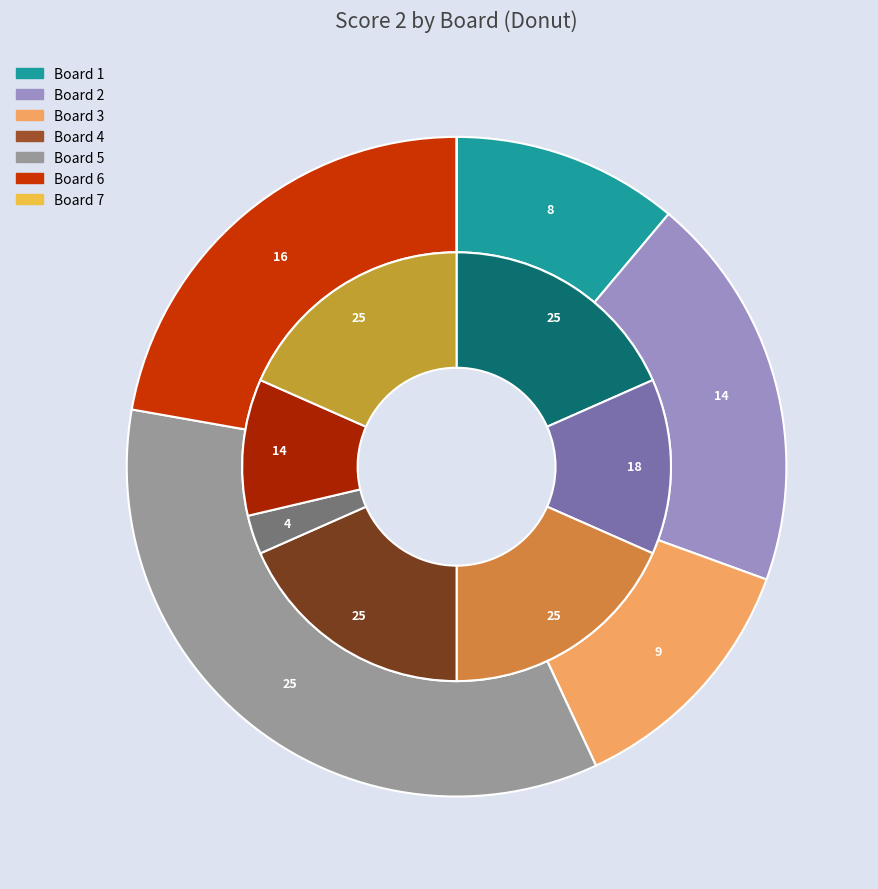

Rank the categories by value from highest to lowest.

5, 6, 2, 3, 1, 4, 7